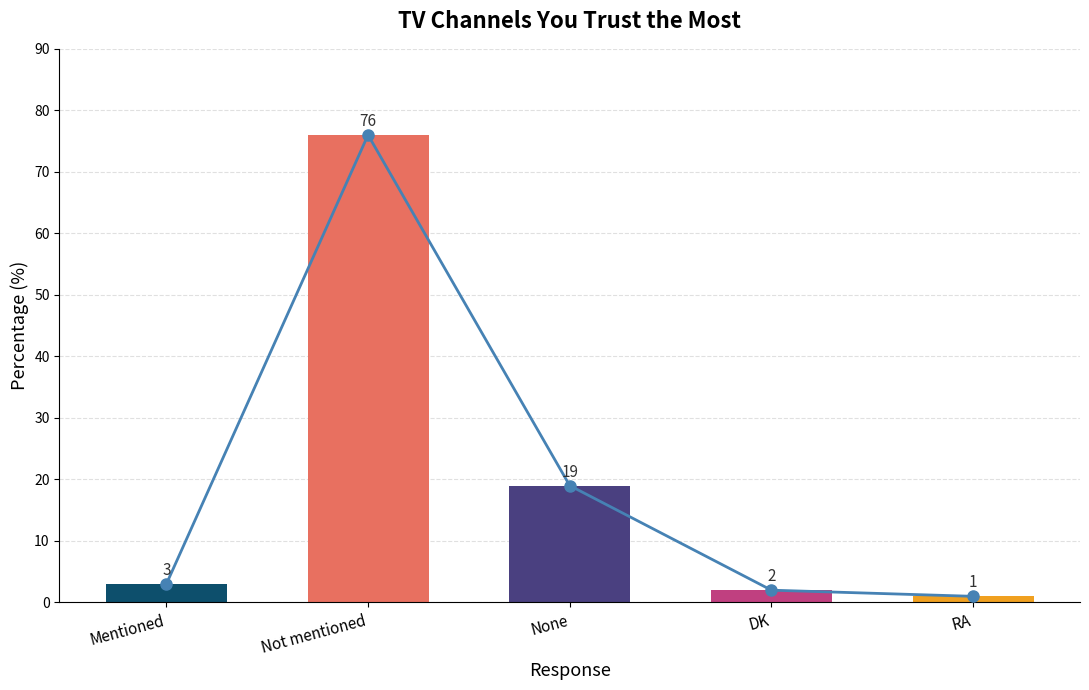

List the labels in order of value, largest first.

Not mentioned, None, Mentioned, DK, RA